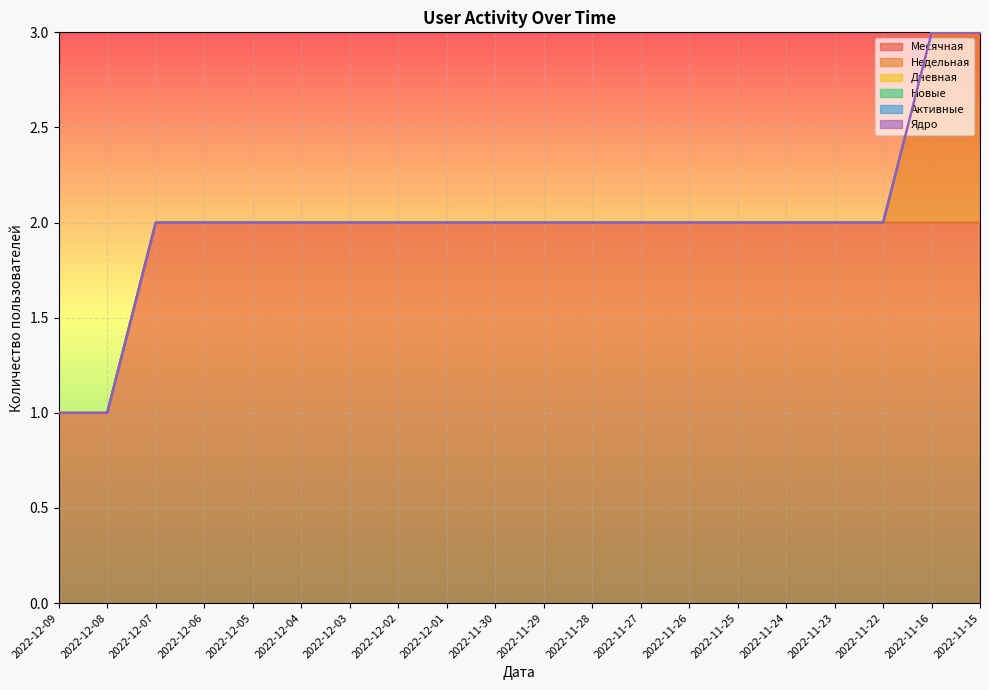

True or false: Активные and Недельная cross at least once.

False